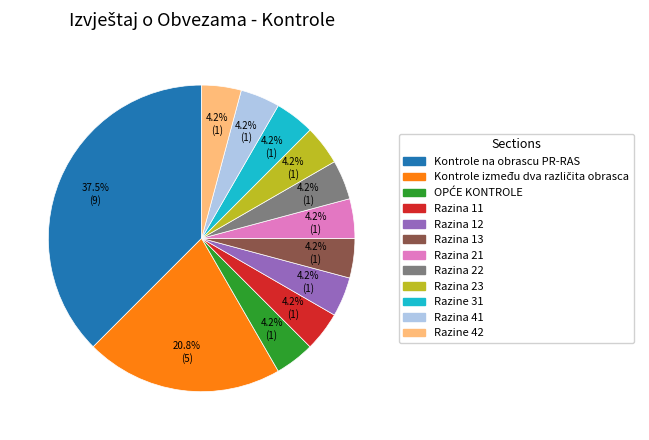

What is the ratio of the value at Razina 11 to the value at Razine 42?

1.0